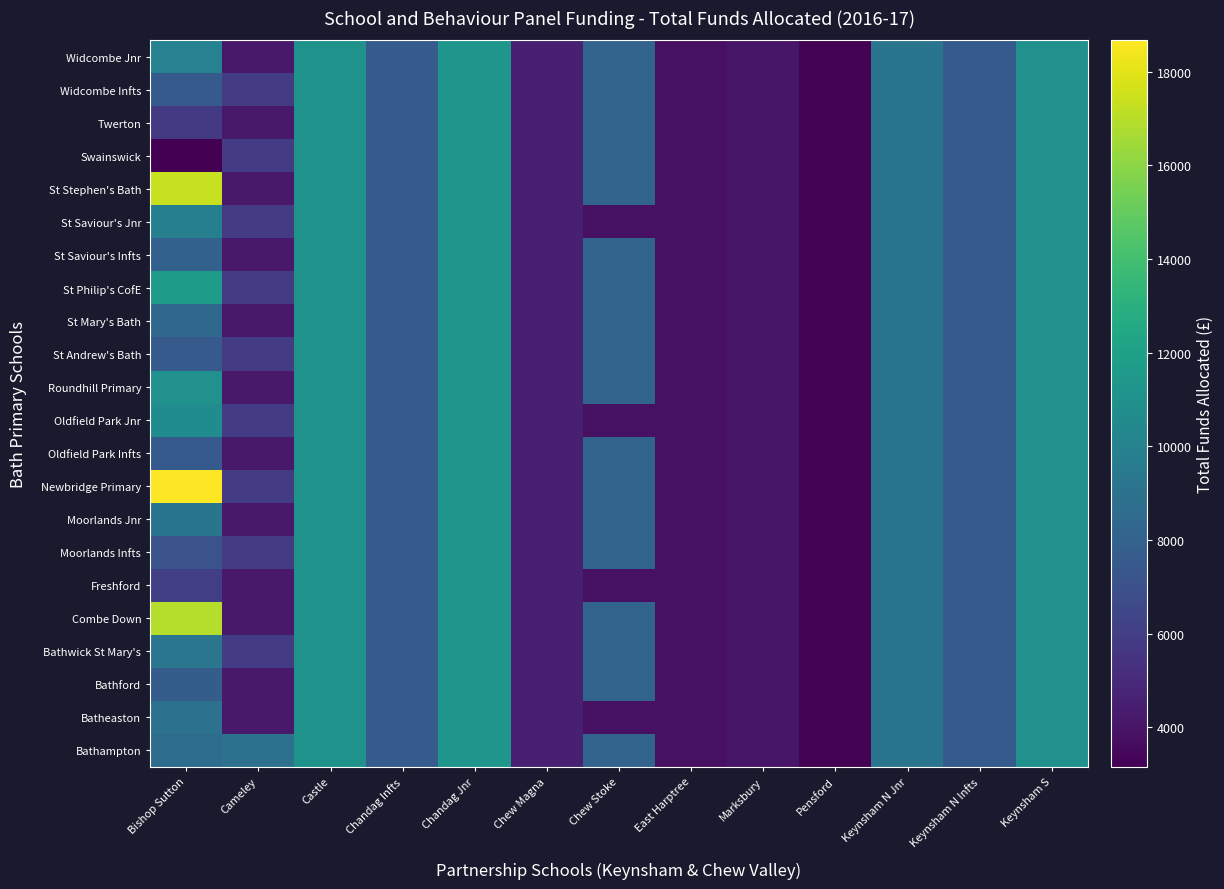

At which category does the chart reach its peak across all series?

Bishop Sutton